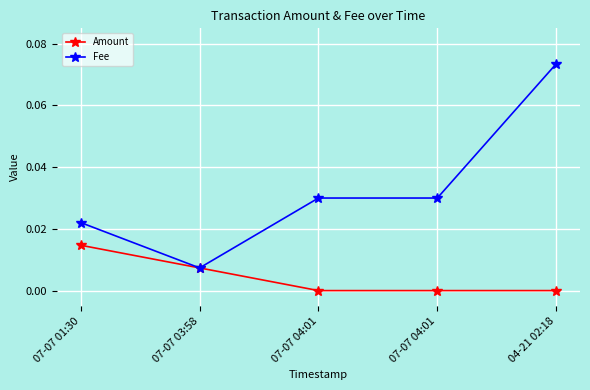

How many distinct data groups are displayed?

2